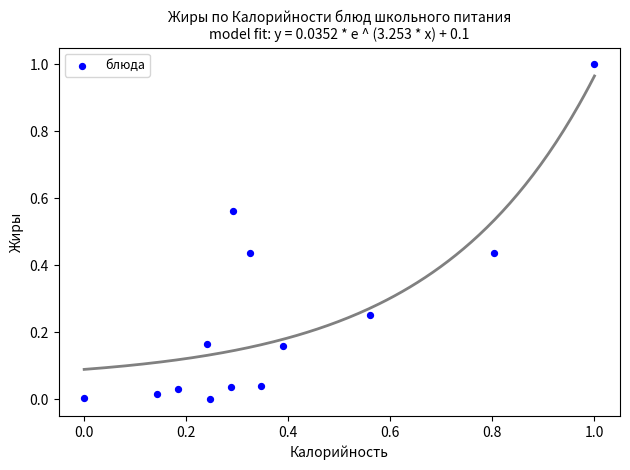

What is the range of X values (max minus min)?

1.0